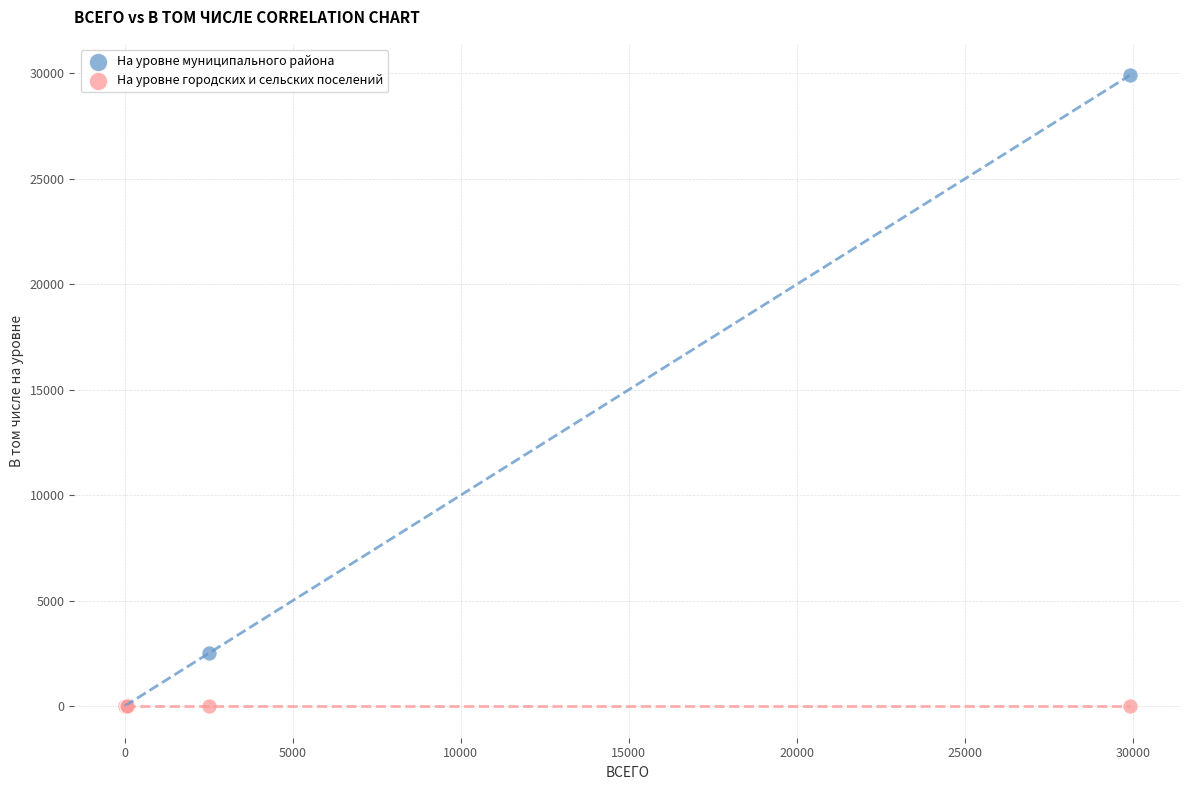

What are all the series names shown in the legend?

На уровне муниципального района, На уровне городских и сельских поселений